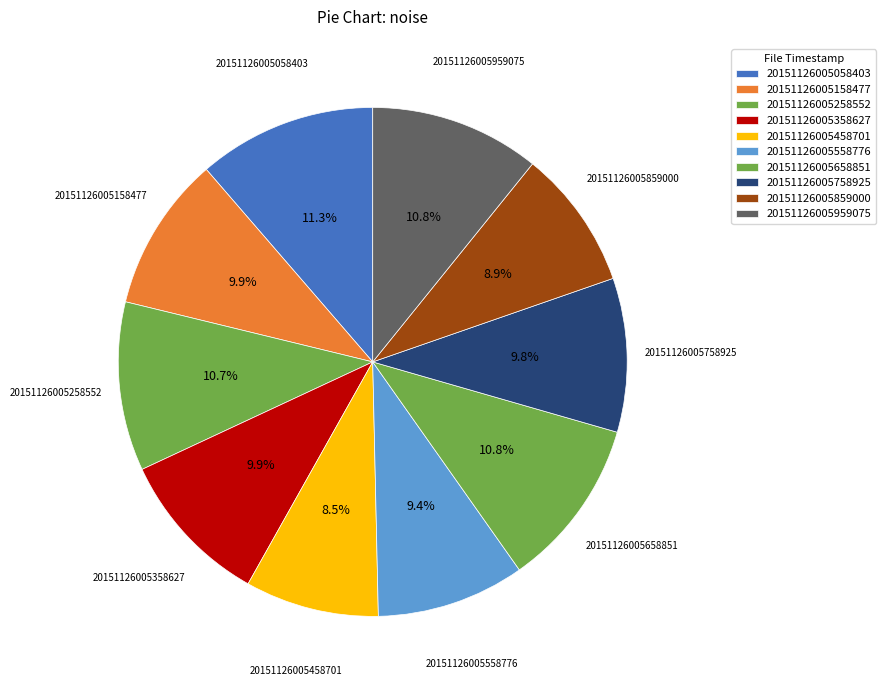

Count the number of slices in the pie.

10